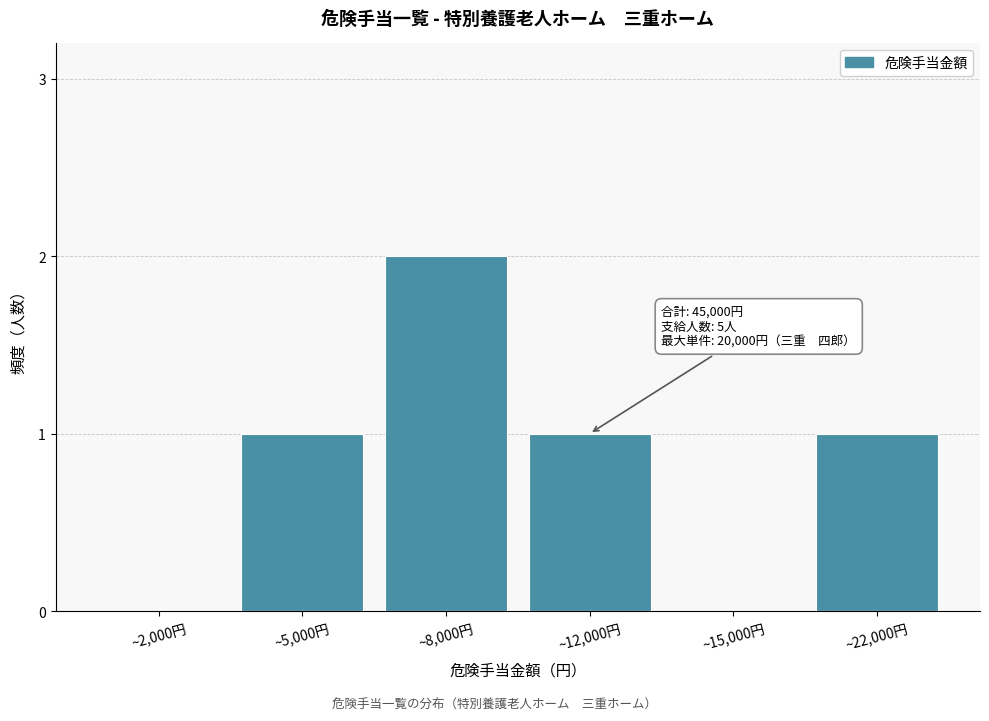

Reading left to right, extract all data points from this chart.

~2,000円=0	~5,000円=1	~8,000円=2	~12,000円=1	~15,000円=0	~22,000円=1